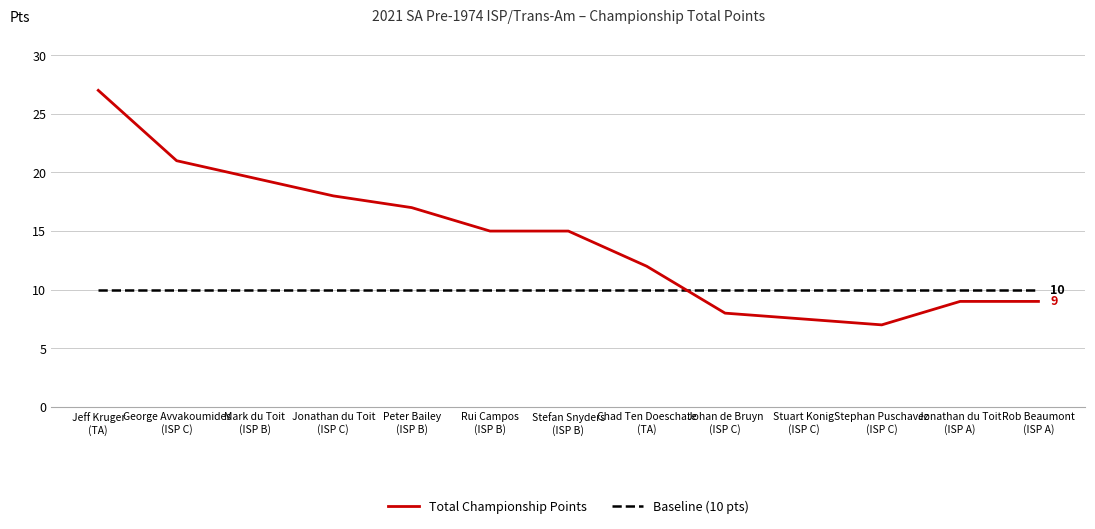

Which series has the largest total across all categories?

Total Championship Points